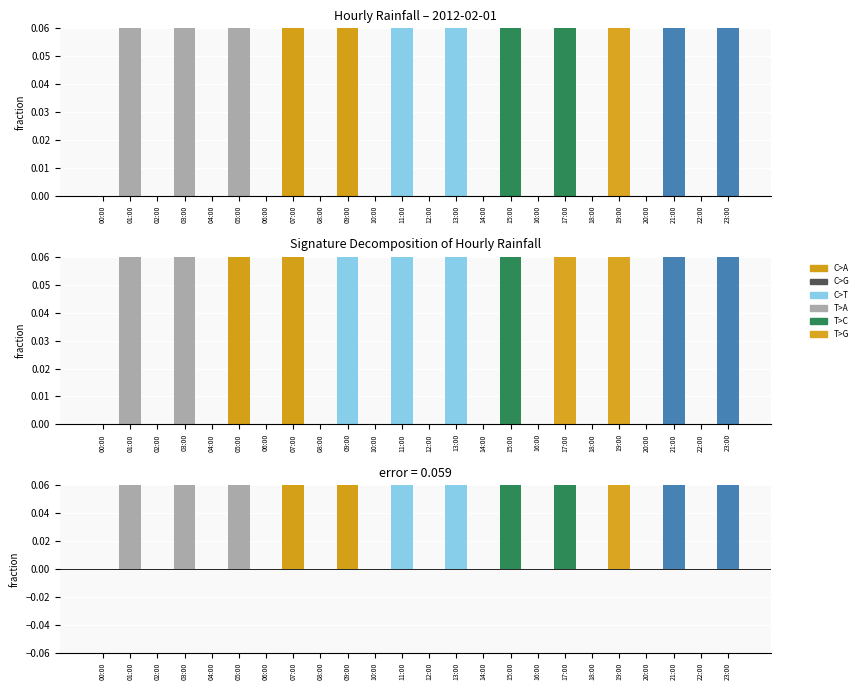

What is the value of the residual bar at the 24th from the left?

0.1